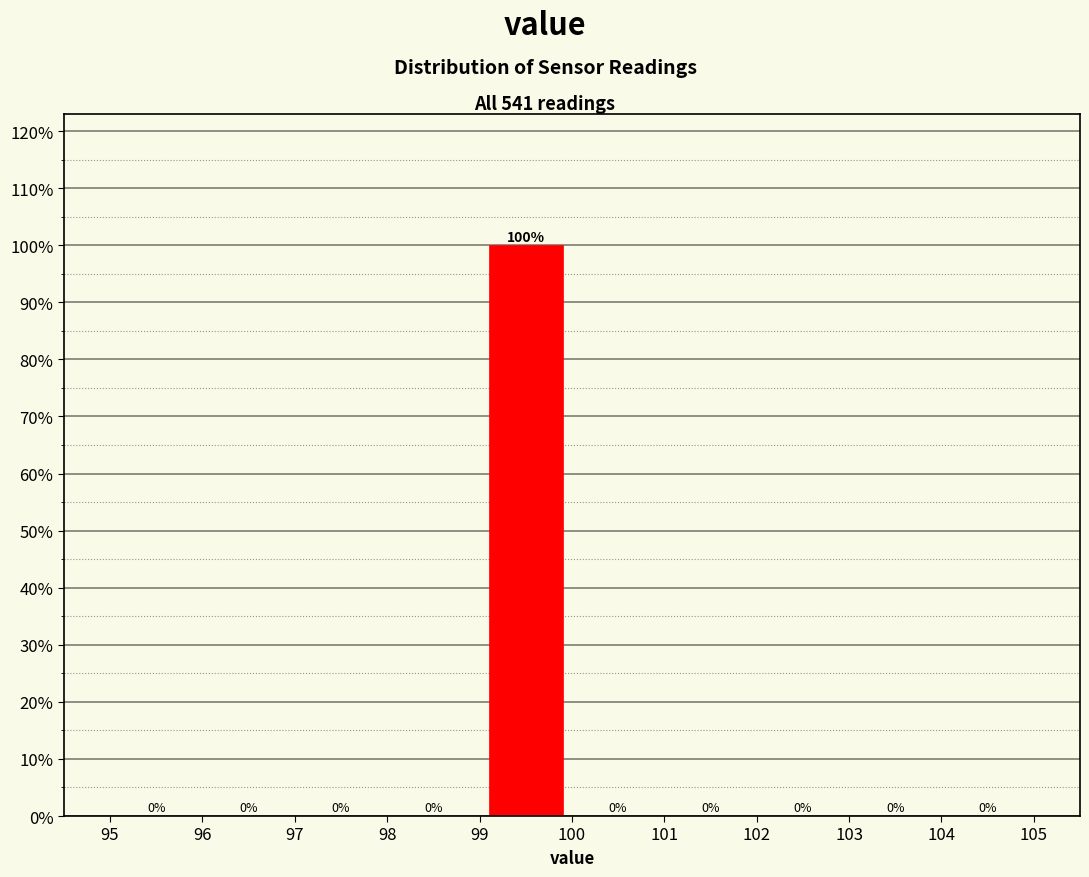

Reading left to right, transcribe this chart: for each bar, give the range it covers on the x-axis and its height.

95 to 96: 0
96 to 97: 0
97 to 98: 0
98 to 99: 0
99 to 100: 100
100 to 101: 0
101 to 102: 0
102 to 103: 0
103 to 104: 0
104 to 105: 0